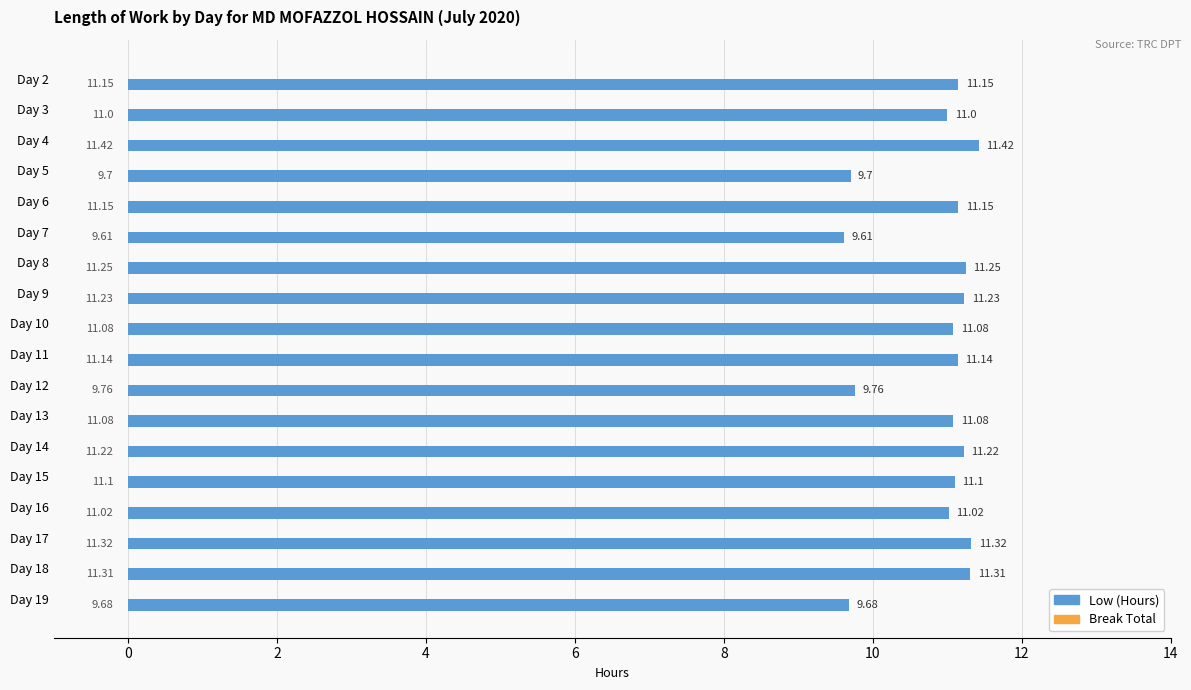

What is the sum of the values at Day 15 and Day 10?

22.2